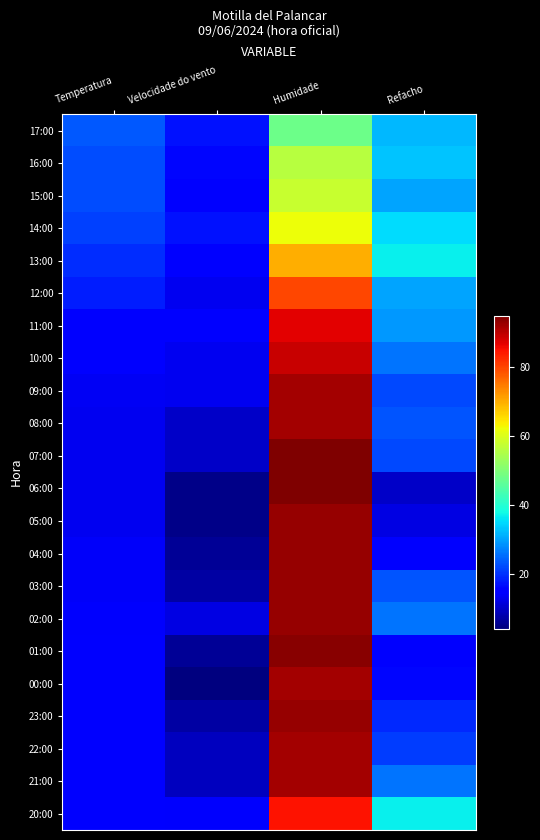

How many data points does each series have?

4